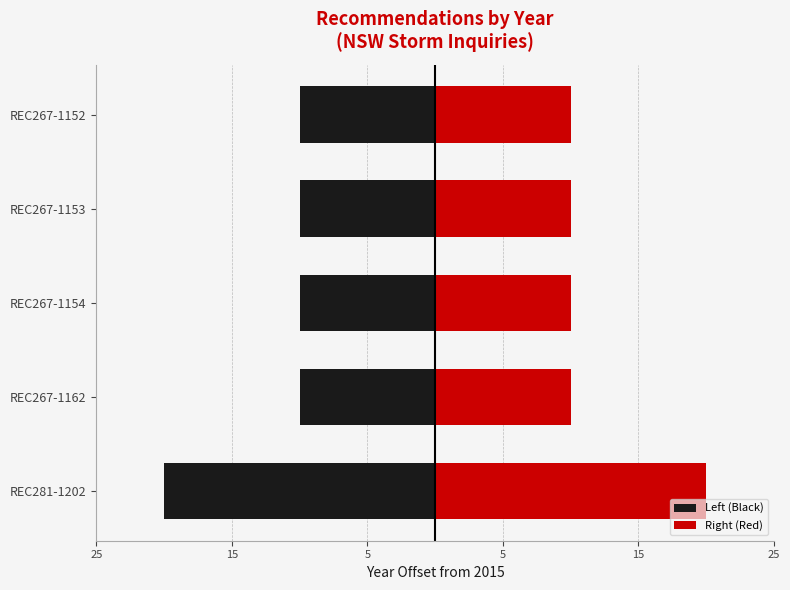

Reading left to right, extract all data points from this chart.

Left (Black): -20	-10	-10	-10	-10
Right (Red): 20	10	10	10	10